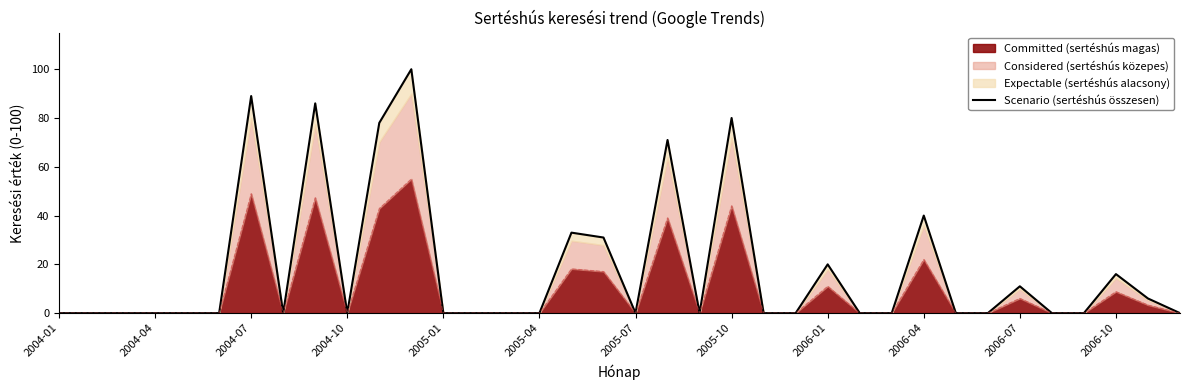

The value of Committed (sertéshús magas) at 2005-07 is 0.0. True or false?

True